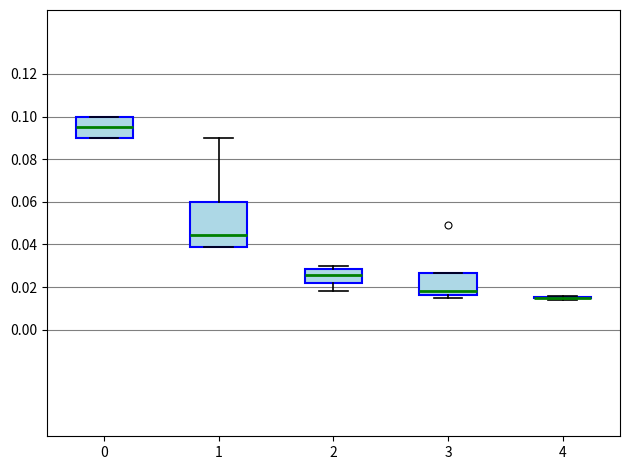

Which box is the tallest, from its lower edge to its upper edge?

1